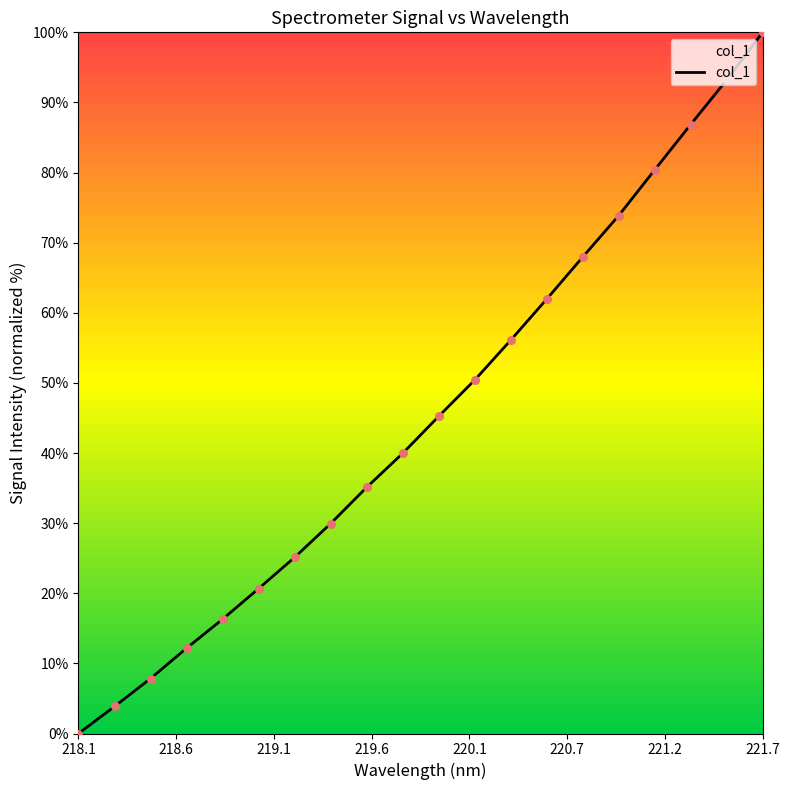

What is the greatest value displayed?

100.0